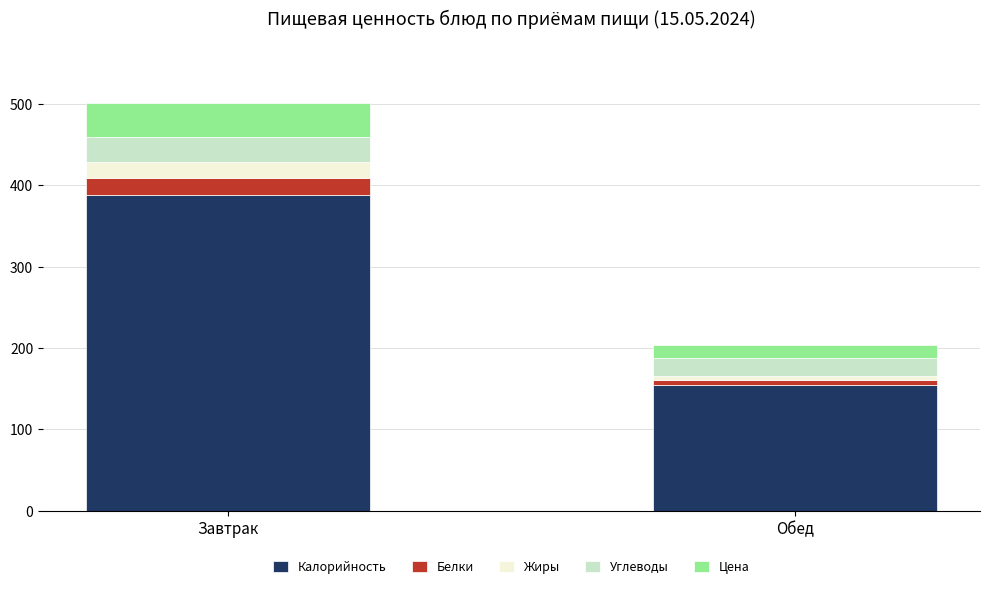

True or false: Калорийность has a value of 155.0 at Обед.

True